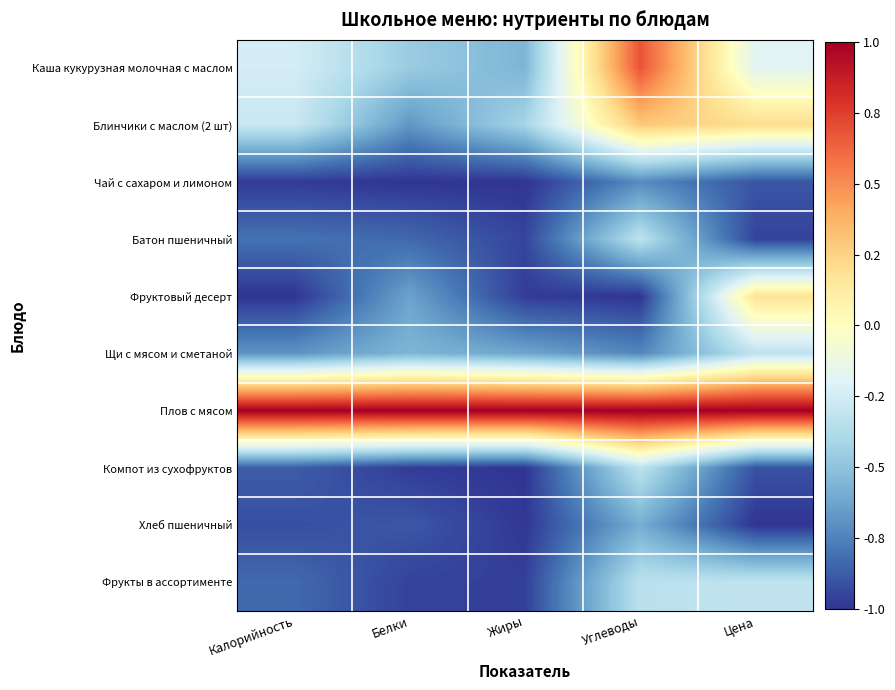

Reading right to left, what are all the values shown in this chart?

Каша кукурузная молочная с маслом: Цена=-0.2	Углеводы=0.7	Жиры=-0.6	Белки=-0.5	Калорийность=-0.2
Блинчики с маслом (2 шт): Цена=0.2	Углеводы=0.3	Жиры=-0.4	Белки=-0.7	Калорийность=-0.3
Чай с сахаром и лимоном: Цена=-0.9	Углеводы=-0.7	Жиры=-1.0	Белки=-1.0	Калорийность=-1.0
Батон пшеничный: Цена=-1.0	Углеводы=-0.3	Жиры=-0.9	Белки=-0.8	Калорийность=-0.8
Фруктовый десерт: Цена=0.2	Углеводы=-1.0	Жиры=-1.0	Белки=-0.6	Калорийность=-1.0
Щи с мясом и сметаной: Цена=-0.3	Углеводы=-0.7	Жиры=-0.6	Белки=-0.6	Калорийность=-0.7
Плов с мясом: Цена=1.0	Углеводы=1.0	Жиры=1.0	Белки=1.0	Калорийность=1.0
Компот из сухофруктов: Цена=-0.9	Углеводы=-0.3	Жиры=-1.0	Белки=-1.0	Калорийность=-0.9
Хлеб пшеничный: Цена=-1.0	Углеводы=-0.6	Жиры=-1.0	Белки=-0.9	Калорийность=-0.9
Фрукты в ассортименте: Цена=-0.3	Углеводы=-0.3	Жиры=-1.0	Белки=-1.0	Калорийность=-0.8